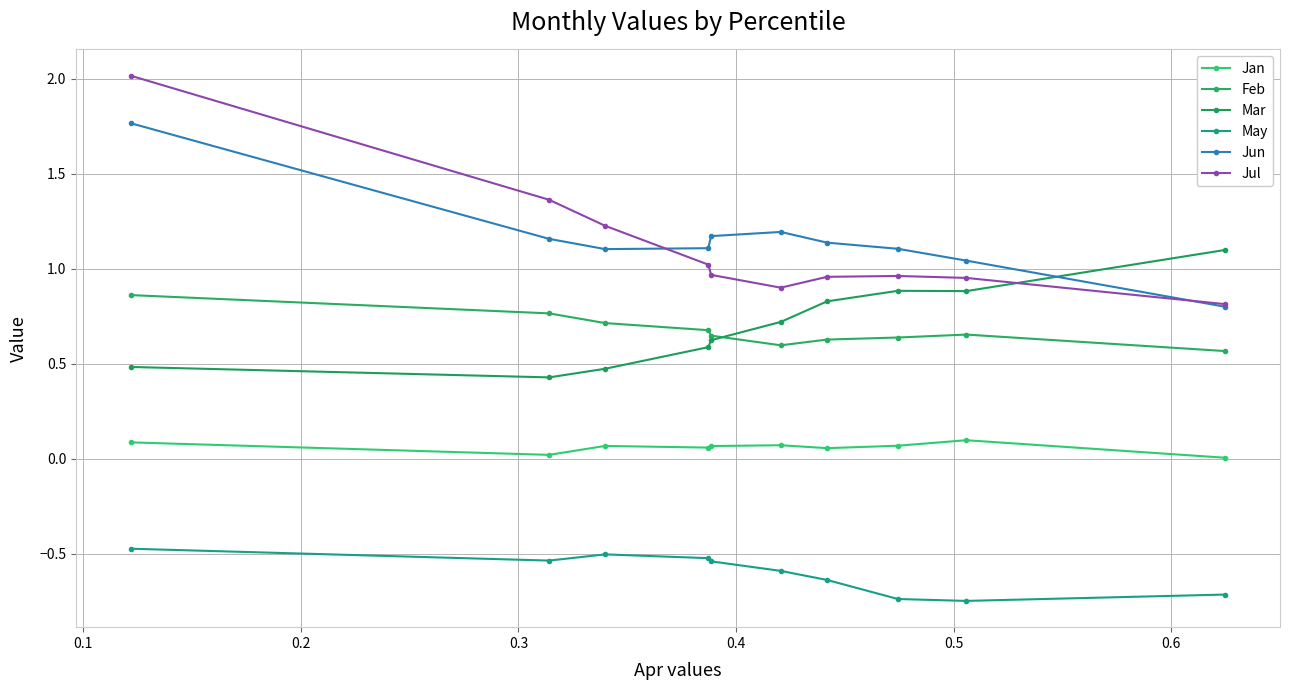

How many series are shown in this chart?

6